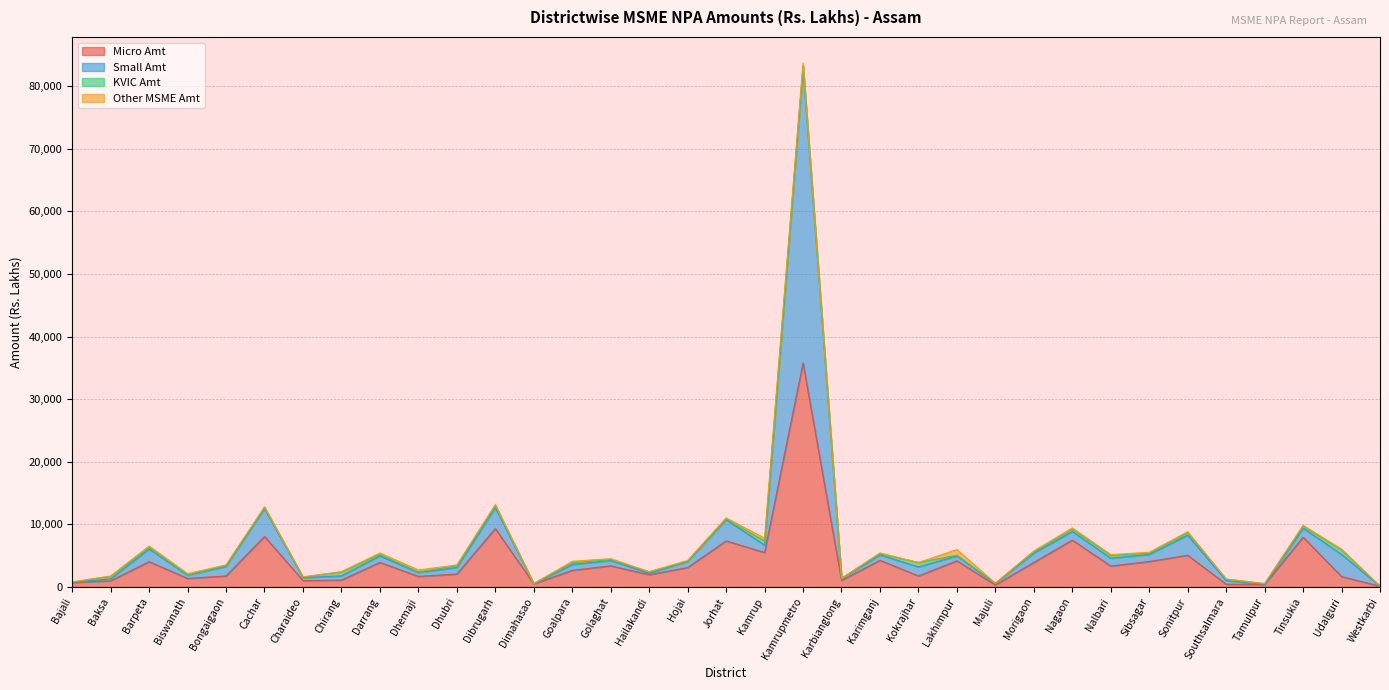

At which category is the sum across all series the highest?

Kamrupmetro